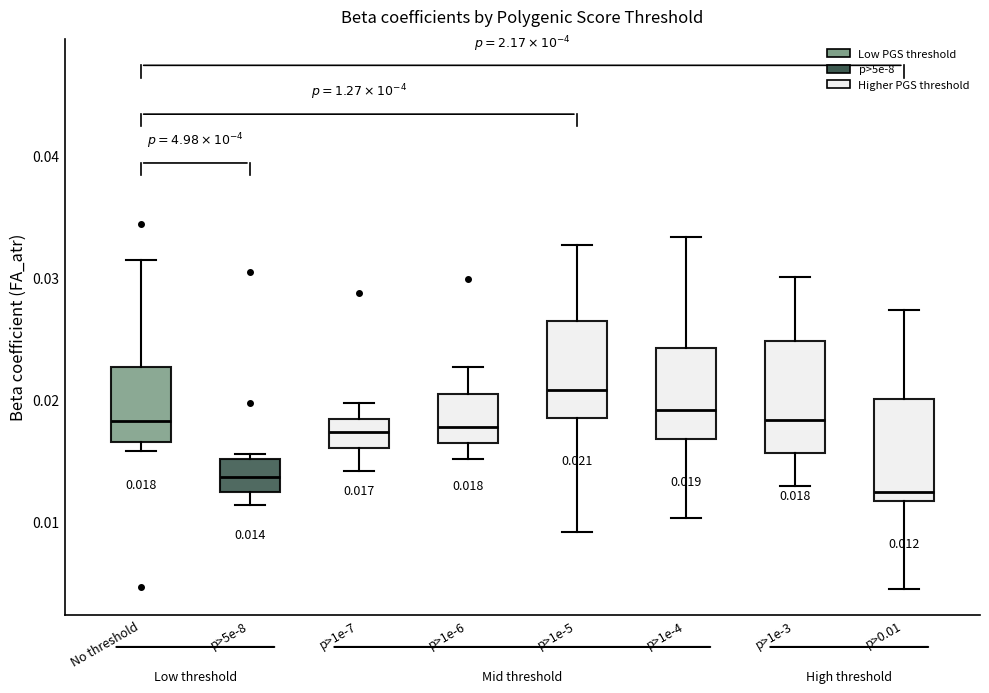

Which box has the highest median line?

p>1e-5